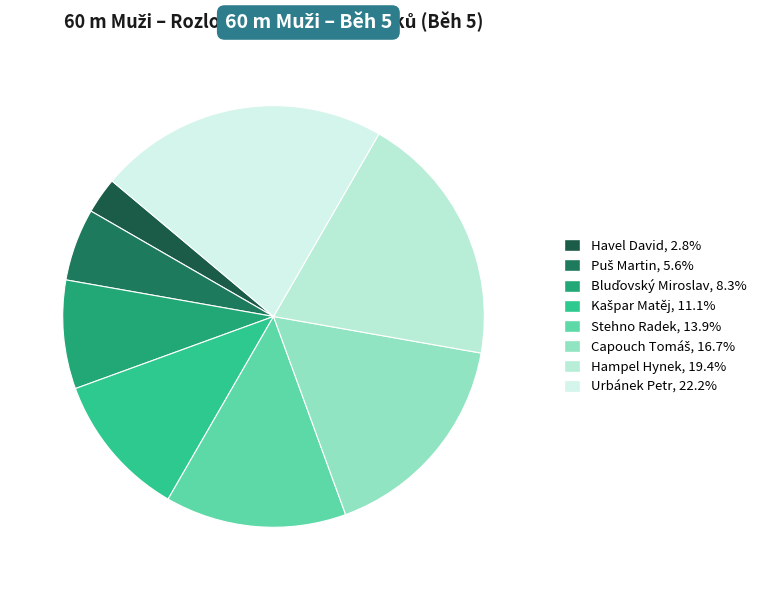

To the nearest percent, what portion does Capouch Tomáš represent?

17%